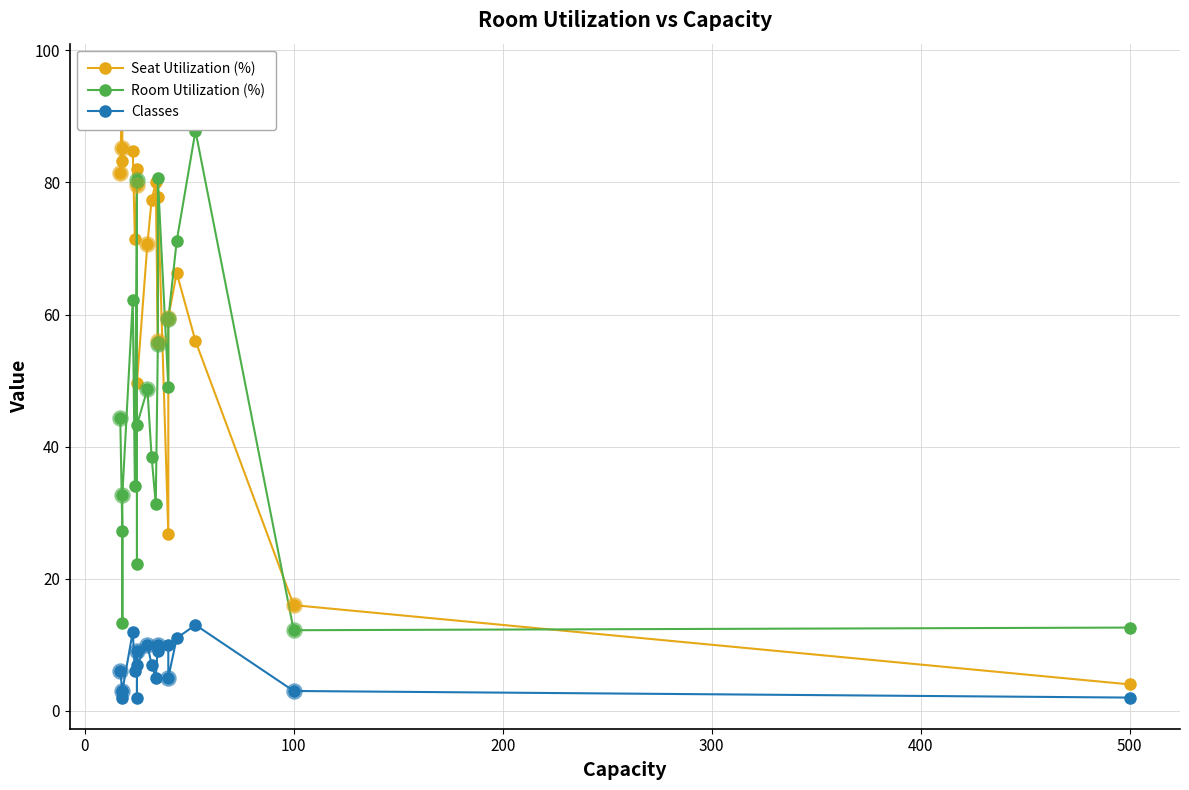

What are all the series names shown in the legend?

Seat Utilization (%), Room Utilization (%), Classes